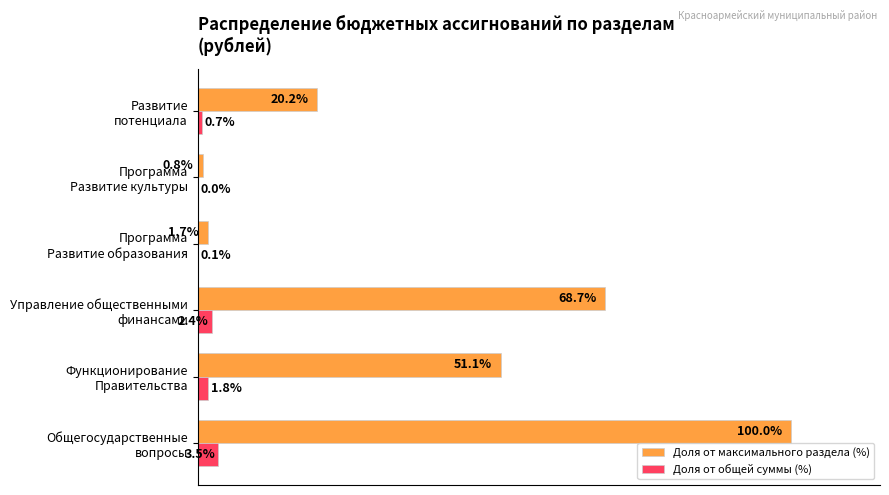

What are all the series names shown in the legend?

Доля от максимального раздела (%), Доля от общей суммы (%)